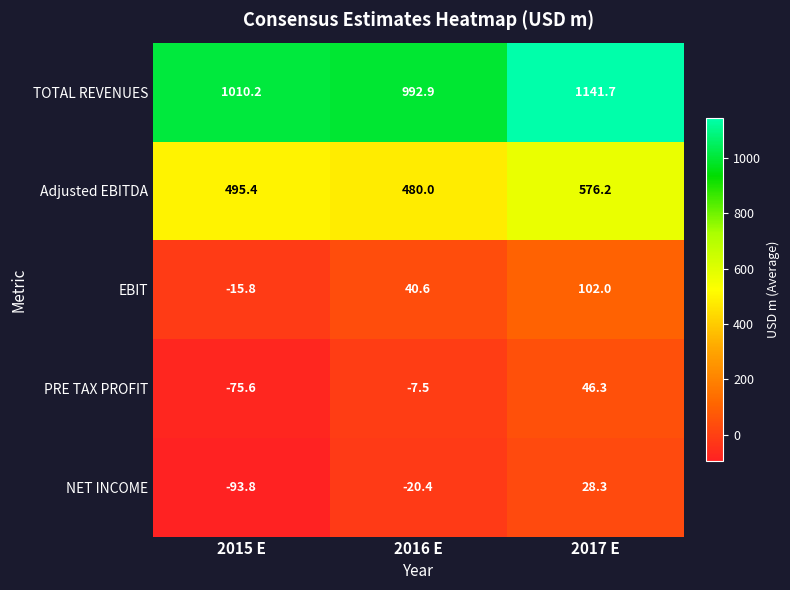

What is the difference between the PRE TAX PROFIT values at 2017 E and 2015 E?

121.9